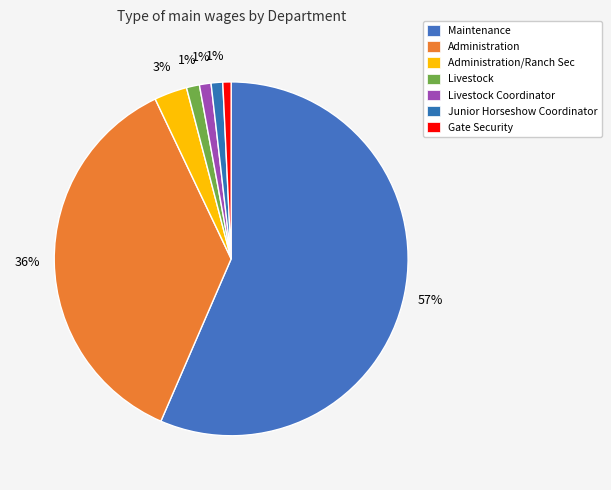

Count the number of slices in the pie.

7